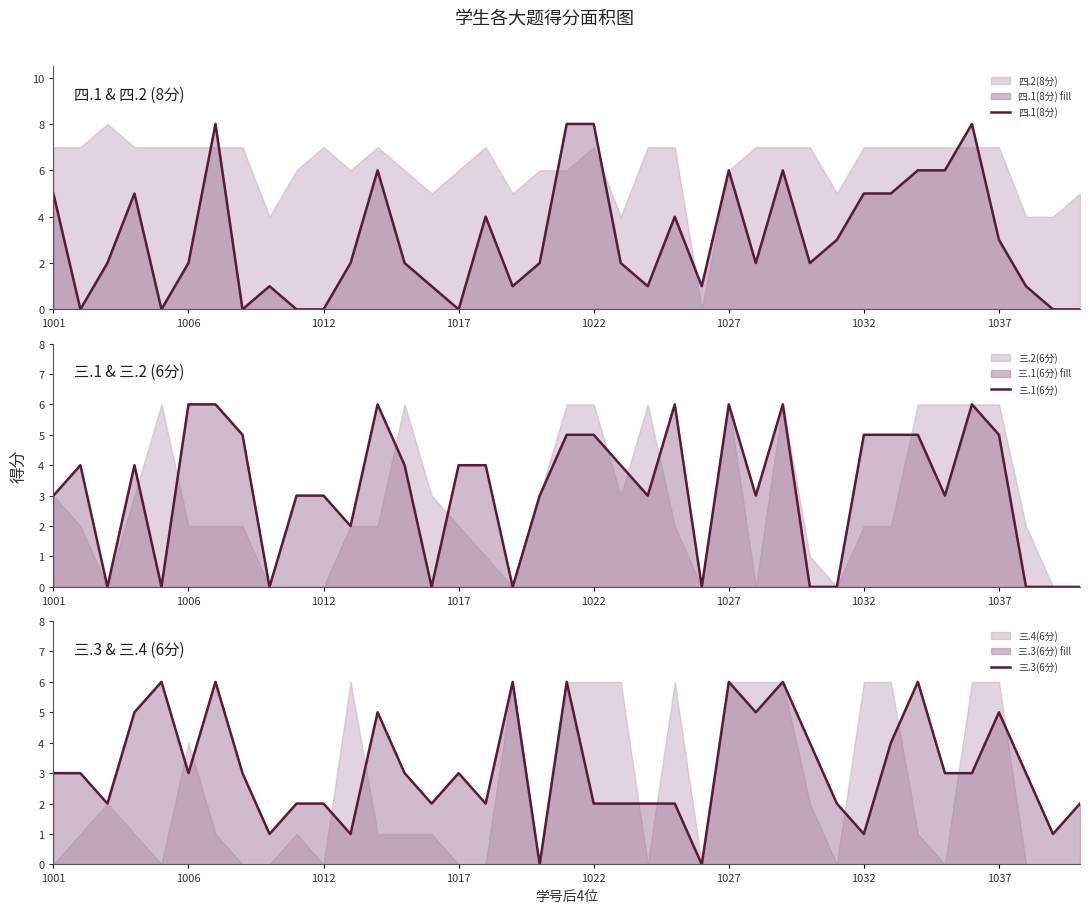

Is it true that 四.1(8分) equals 0 at 1017?

True